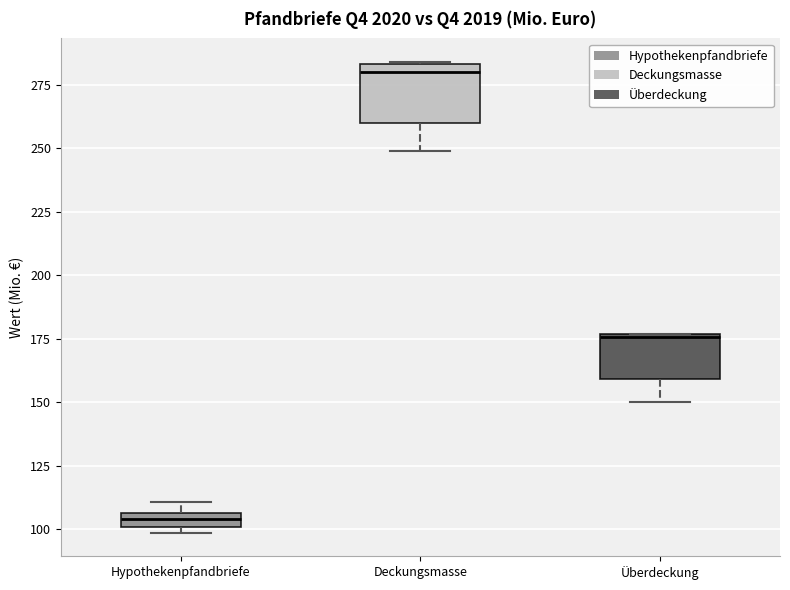

Which box's median line is the lowest?

Hypothekenpfandbriefe